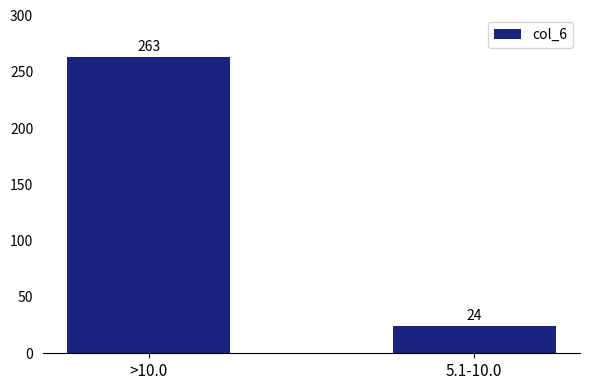

Rank the categories by value from highest to lowest.

>10.0, 5.1-10.0